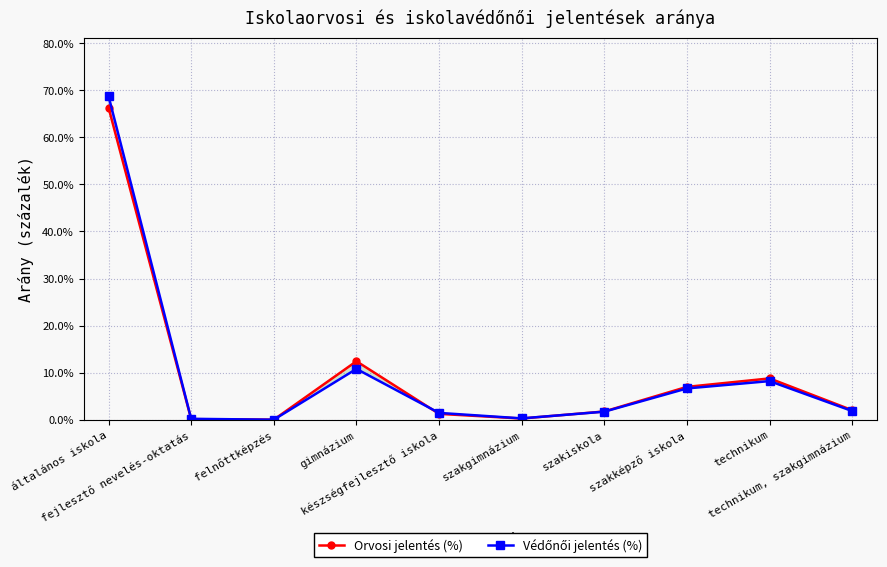

Is this an area chart (filled region under the line)?

No